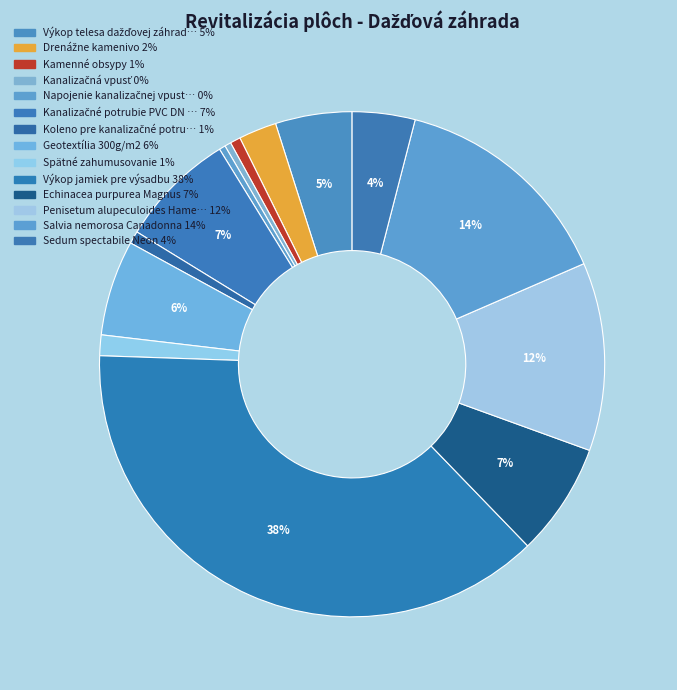

How many slices are in this pie chart?

14